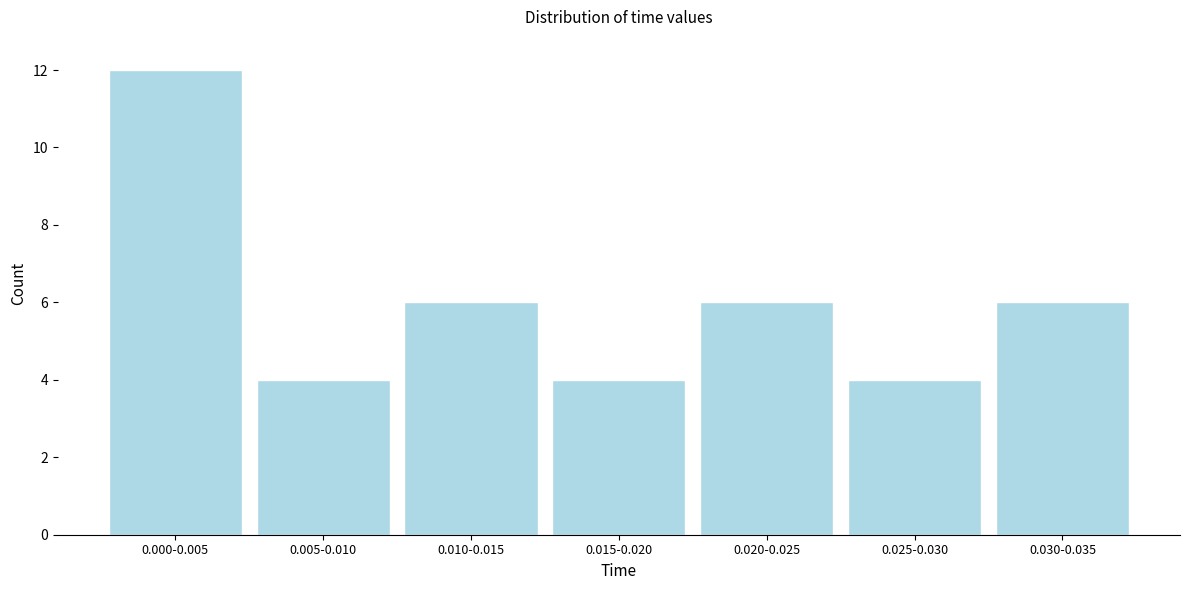

Reading left to right, list all the values displayed in this chart.

0.000-0.005=12	0.005-0.010=4	0.010-0.015=6	0.015-0.020=4	0.020-0.025=6	0.025-0.030=4	0.030-0.035=6